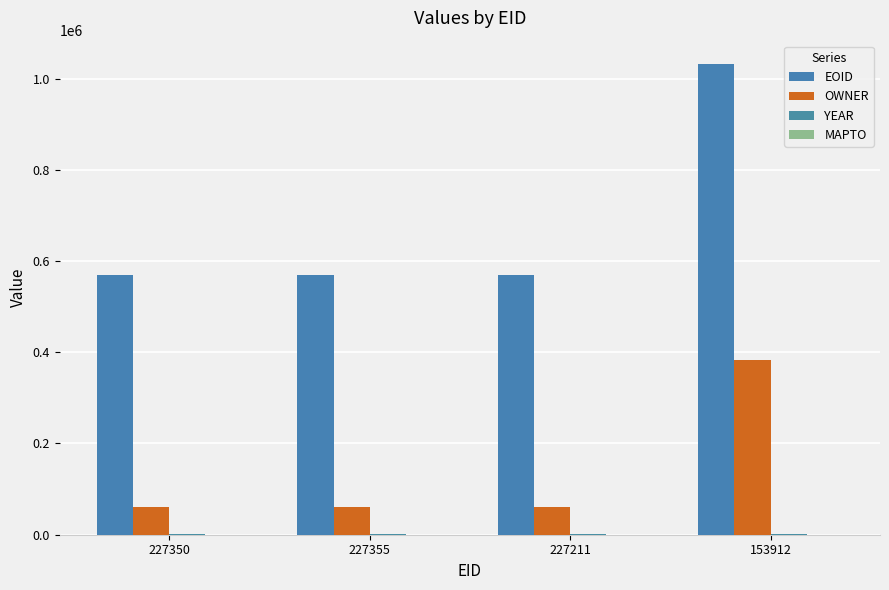

At which category does the chart reach its peak across all series?

153912